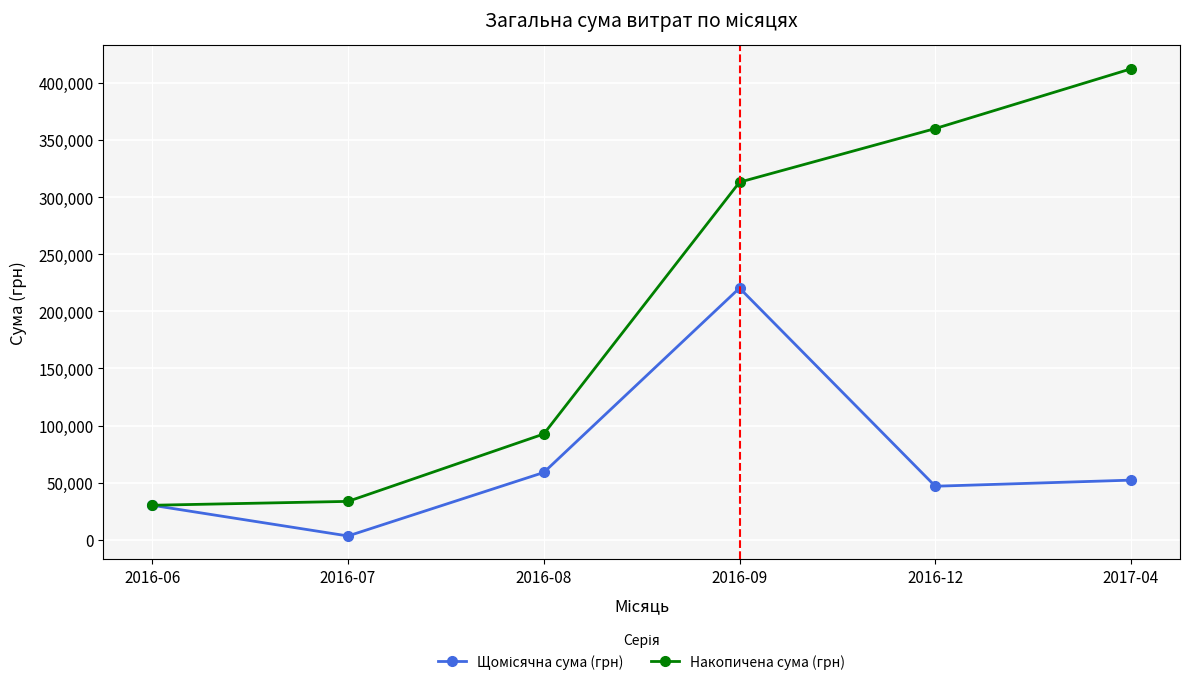

Is this an area chart (filled region under the line)?

No